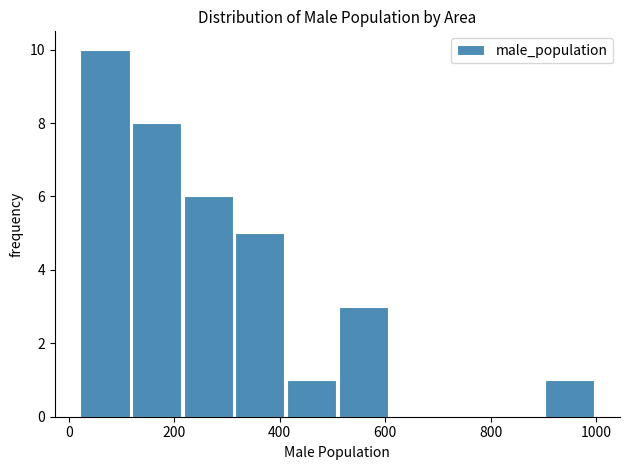

Over which range of the x-axis is the bar tallest?

20 to 120